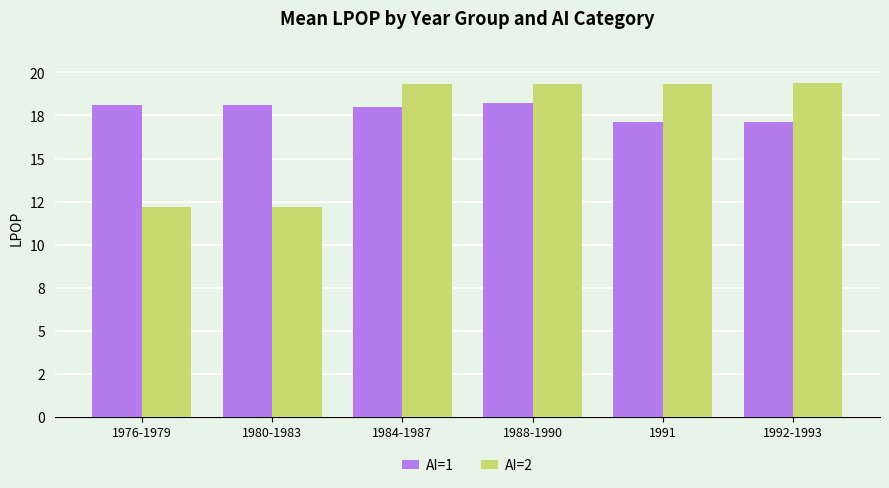

What is the greatest value displayed?

19.4